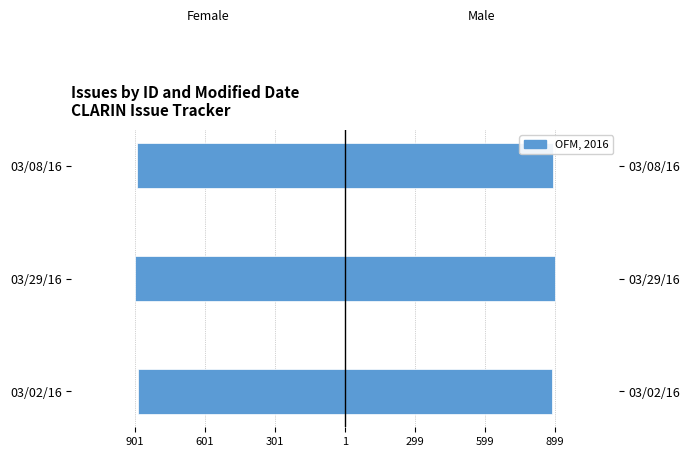

Which series has the largest range (max minus min)?

Female